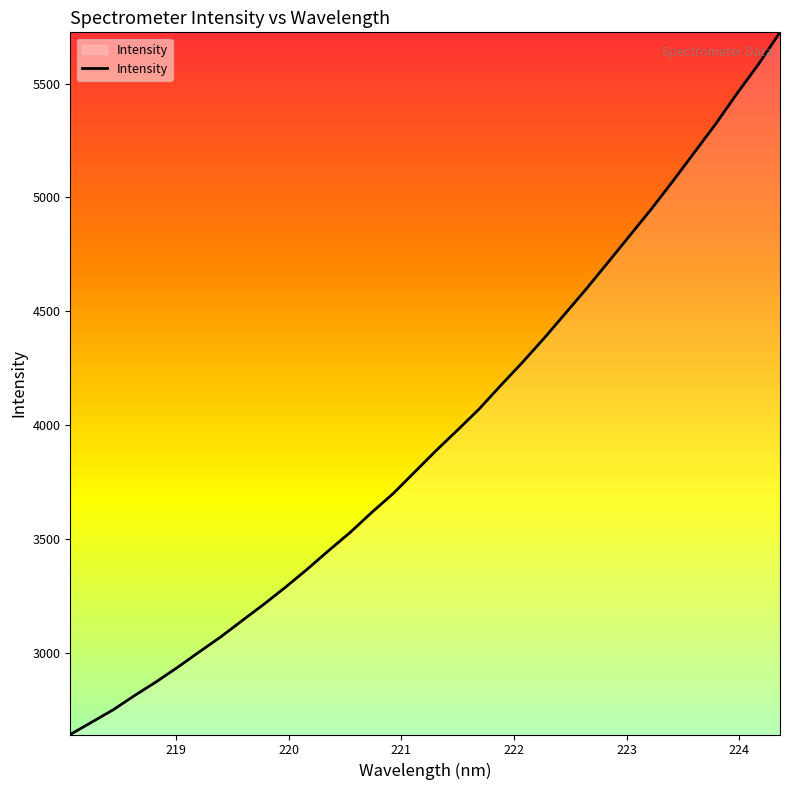

What is the smallest value displayed?

2642.6